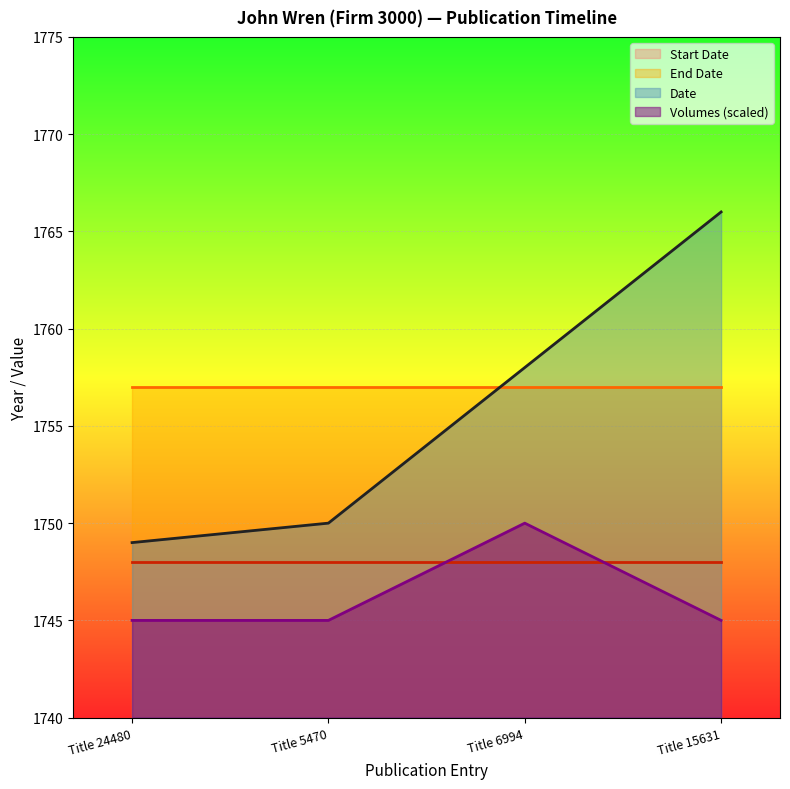

What is the label of the 1st point from the left?

Title 24480